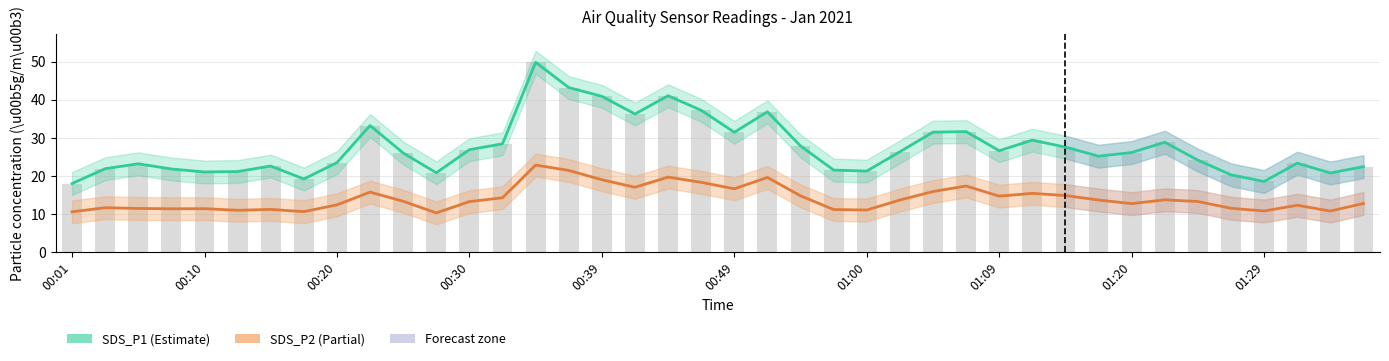

Which series has the largest total across all categories?

SDS_P1 (Estimate)